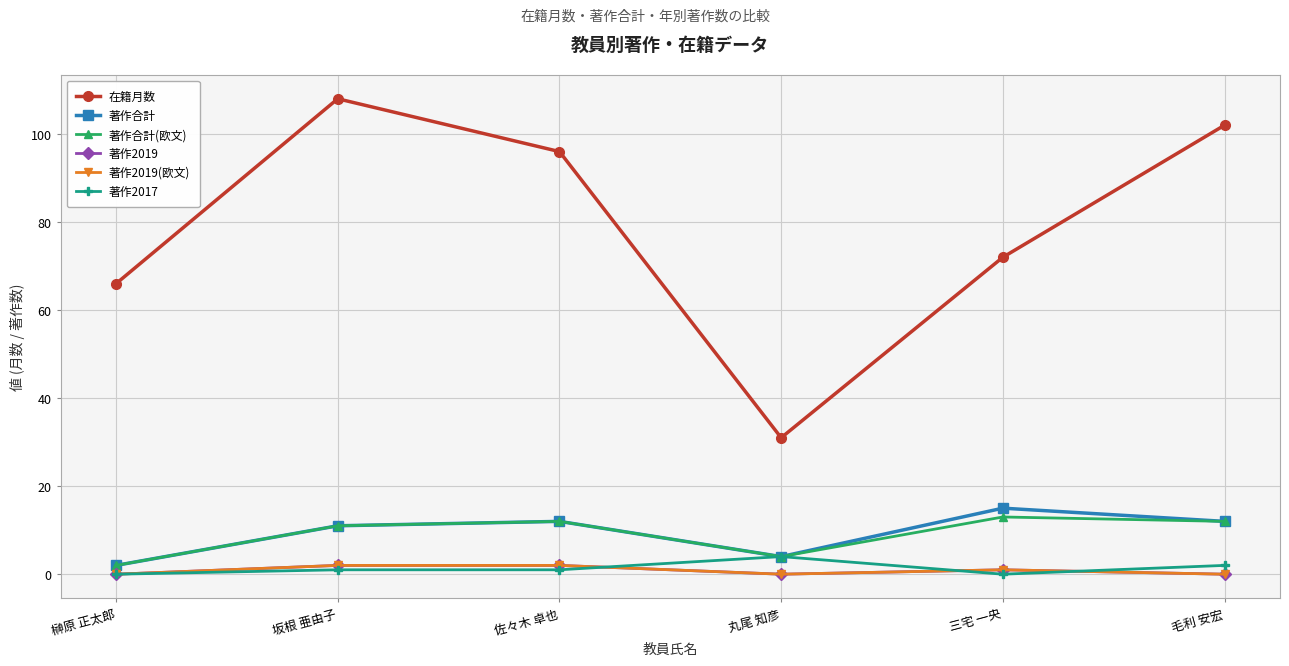

What is the spread (max minus min) of values at 佐々木 卓也?

95